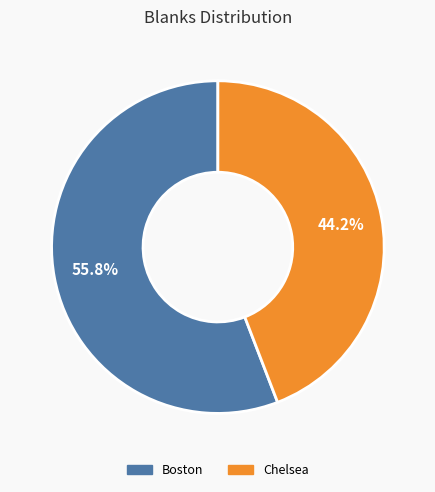

Combined, what portion of the pie is Chelsea and Boston?

100.0%